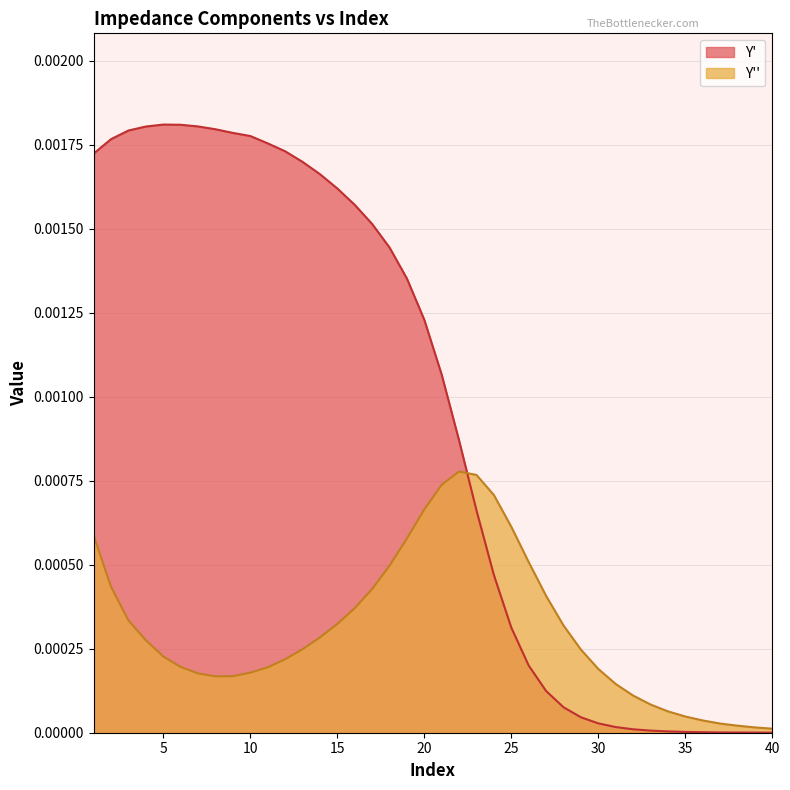

Reading left to right, transcribe all the data shown in this chart.

Y': 1=0.0	2=0.0	3=0.0	4=0.0	5=0.0	6=0.0	7=0.0	8=0.0	9=0.0	10=0.0	11=0.0	12=0.0	13=0.0	14=0.0	15=0.0	16=0.0	17=0.0	18=0.0	19=0.0	20=0.0	21=0.0	22=0.0	23=0.0	24=0.0	25=0.0	26=0.0	27=0.0	28=0.0	29=0.0	30=0.0	31=0.0	32=0.0	33=0.0	34=0.0	35=0.0	36=0.0	37=0.0	38=0.0	39=0.0	40=0.0
Y'': 1=0.0	2=0.0	3=0.0	4=0.0	5=0.0	6=0.0	7=0.0	8=0.0	9=0.0	10=0.0	11=0.0	12=0.0	13=0.0	14=0.0	15=0.0	16=0.0	17=0.0	18=0.0	19=0.0	20=0.0	21=0.0	22=0.0	23=0.0	24=0.0	25=0.0	26=0.0	27=0.0	28=0.0	29=0.0	30=0.0	31=0.0	32=0.0	33=0.0	34=0.0	35=0.0	36=0.0	37=0.0	38=0.0	39=0.0	40=0.0